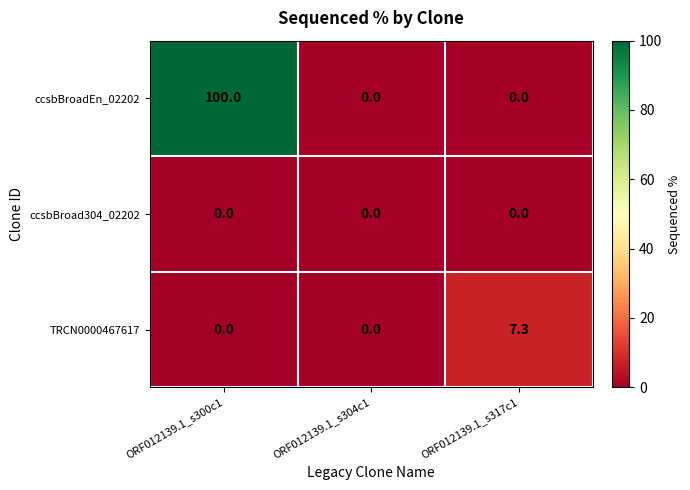

Reading left to right, extract all data points from this chart.

ccsbBroadEn_02202: 100.0	0.0	0.0
ccsbBroad304_02202: 0.0	0.0	0.0
TRCN0000467617: 0.0	0.0	7.3